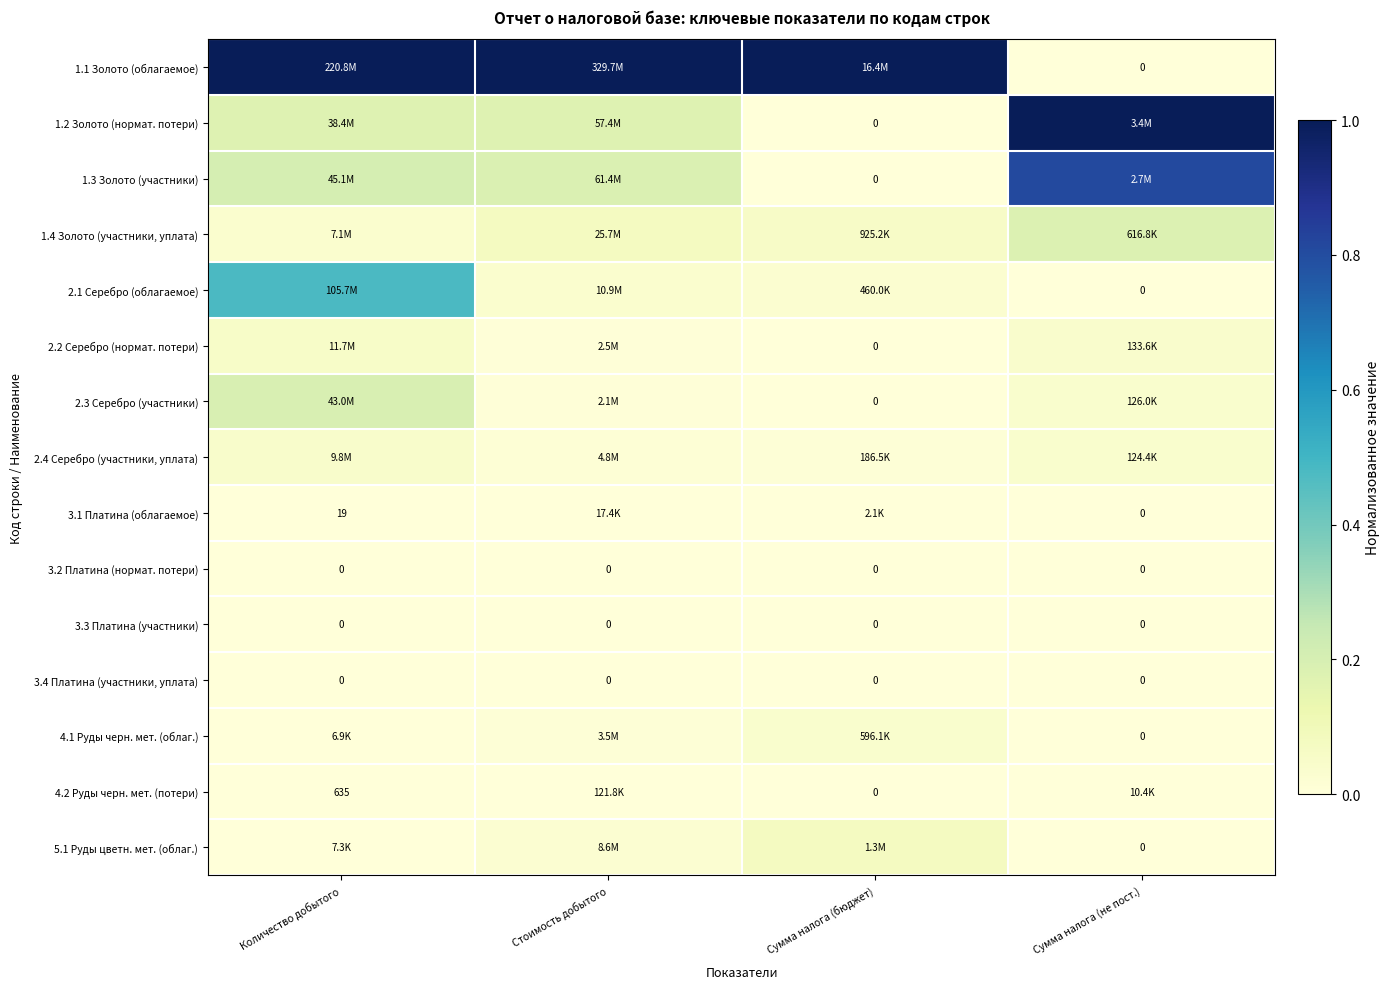

True or false: 4.1 Руды черн. мет. (облаг.) has a value of 0.0 at Стоимость добытого.

False